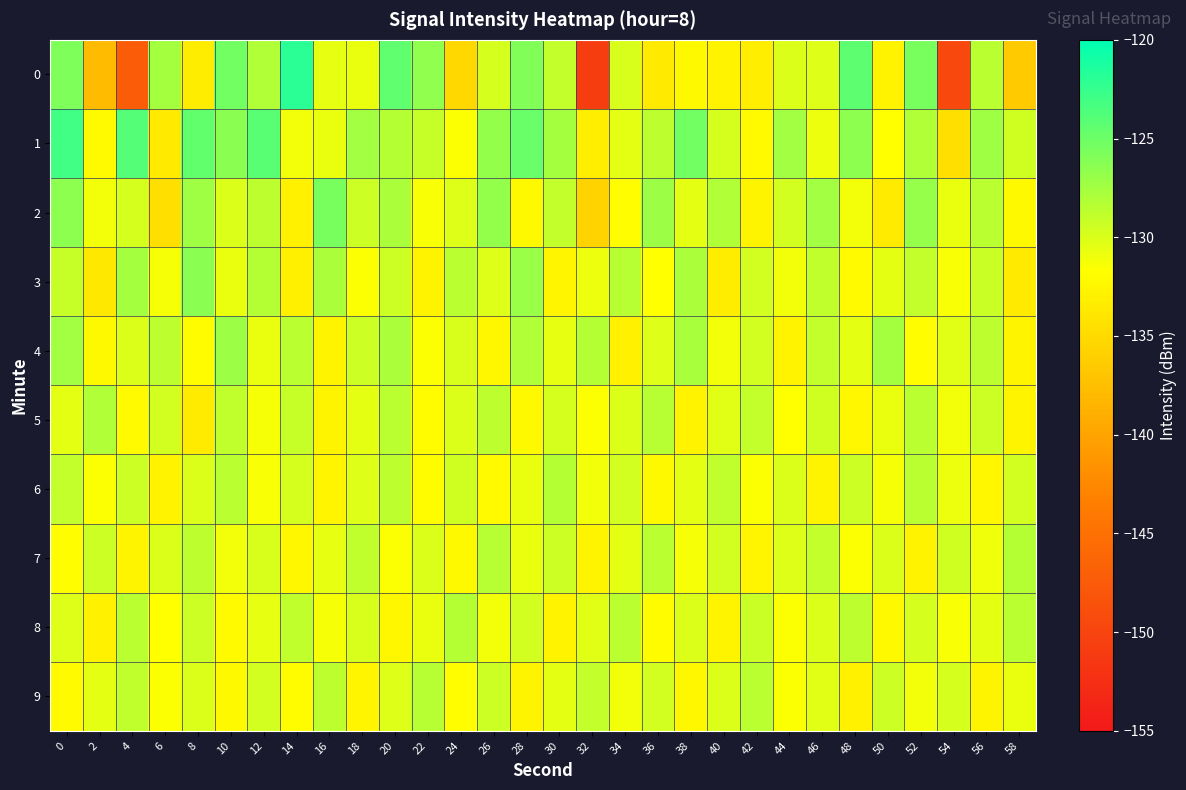

How many categories are shown in the chart?

30